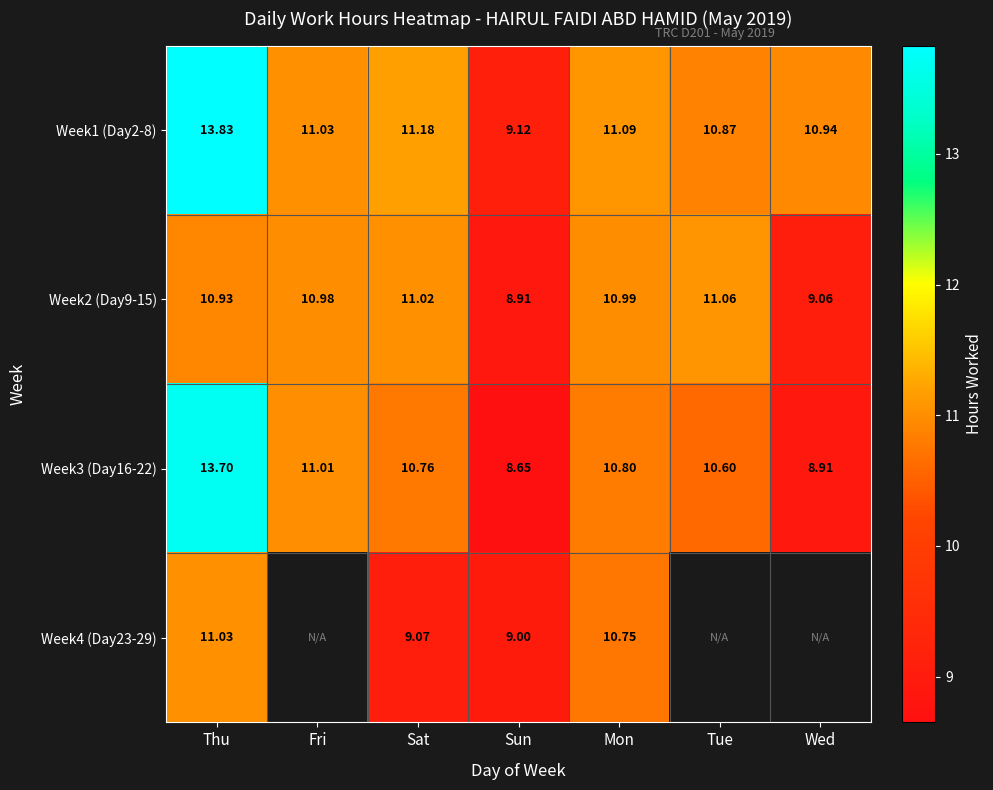

Where does the Week2 (Day9-15) series first go above 10?

Thu